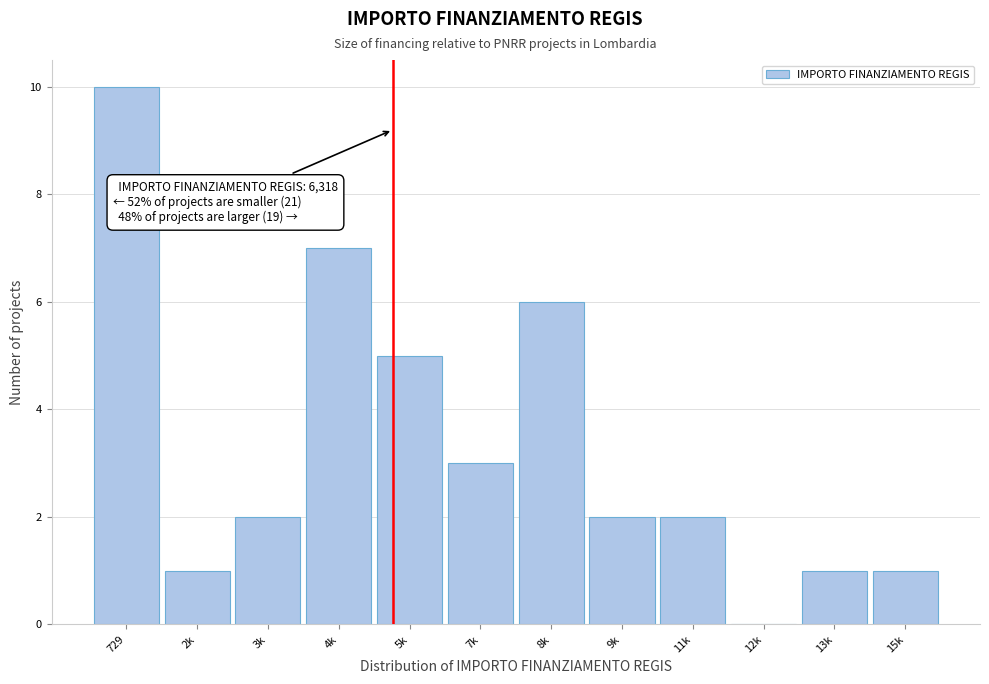

Reading left to right, extract all data points from this chart.

729=10	2k=1	3k=2	4k=7	5k=5	7k=3	8k=6	9k=2	11k=2	12k=0	13k=1	15k=1